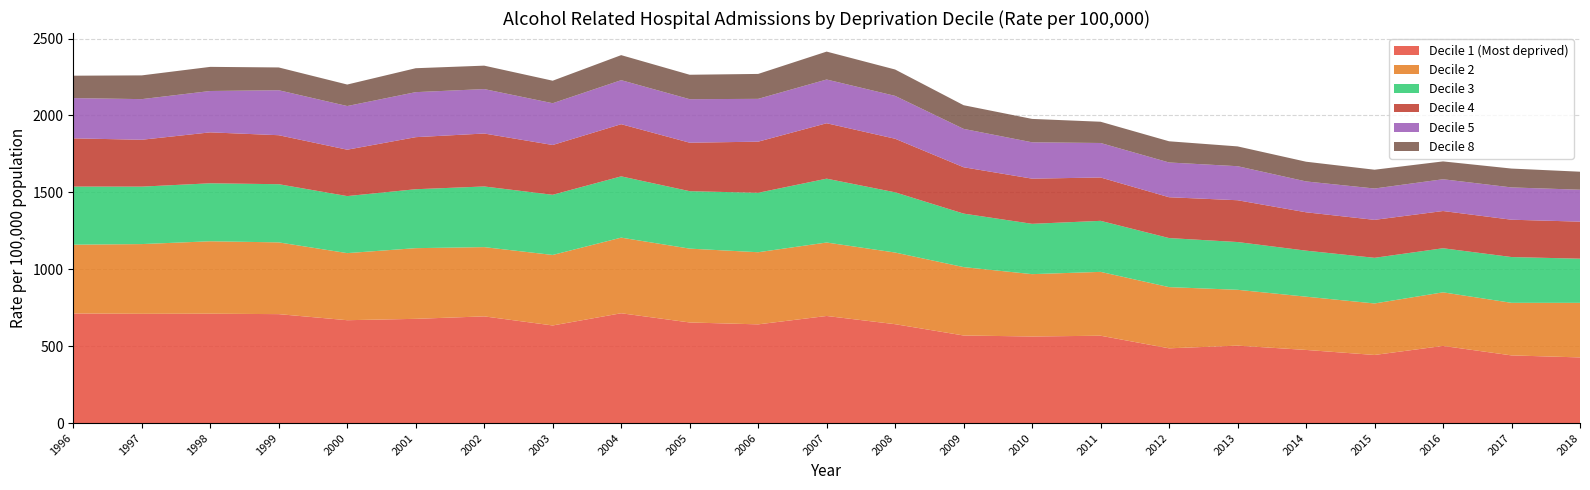

Reading right to left, what are all the values shown in this chart?

Decile 1 (Most deprived): 2018=426.8	2017=440.0	2016=501.6	2015=442.8	2014=475.5	2013=503.5	2012=486.0	2011=567.9	2010=562.9	2009=569.4	2008=642.9	2007=696.3	2006=641.8	2005=654.1	2004=714.0	2003=634.6	2002=693.7	2001=677.7	2000=668.8	1999=708.3	1998=711.1	1997=710.4	1996=712.6
Decile 2: 2018=354.9	2017=341.8	2016=348.4	2015=334.9	2014=346.3	2013=363.1	2012=397.9	2011=415.2	2010=405.4	2009=444.7	2008=465.9	2007=477.7	2006=469.0	2005=480.2	2004=491.7	2003=458.5	2002=450.3	2001=459.6	2000=436.2	1999=466.5	1998=471.0	1997=453.4	1996=447.3
Decile 3: 2018=287.1	2017=297.7	2016=286.7	2015=296.8	2014=299.3	2013=310.5	2012=319.0	2011=331.8	2010=327.2	2009=347.9	2008=391.6	2007=415.2	2006=386.5	2005=373.5	2004=398.5	2003=391.2	2002=394.4	2001=383.2	2000=370.9	1999=378.3	1998=377.0	1997=373.6	1996=377.8
Decile 4: 2018=240.9	2017=242.7	2016=242.1	2015=246.8	2014=249.4	2013=271.8	2012=265.5	2011=281.9	2010=293.7	2009=301.4	2008=348.3	2007=360.3	2006=332.4	2005=315.2	2004=339.2	2003=323.8	2002=344.3	2001=338.5	2000=301.6	1999=318.6	1998=331.2	1997=304.7	1996=313.6
Decile 5: 2018=207.6	2017=210.0	2016=206.6	2015=203.8	2014=200.7	2013=221.3	2012=226.0	2011=224.3	2010=236.4	2009=249.5	2008=278.7	2007=284.4	2006=278.4	2005=282.9	2004=286.2	2003=271.6	2002=289.0	2001=292.7	2000=283.9	1999=292.4	1998=268.9	1997=264.2	1996=261.8
Decile 8: 2018=117.1	2017=122.6	2016=116.0	2015=122.2	2014=128.2	2013=128.8	2012=137.8	2011=138.2	2010=152.1	2009=153.9	2008=171.5	2007=181.5	2006=162.1	2005=158.9	2004=162.8	2003=146.4	2002=152.3	2001=155.6	2000=139.8	1999=148.2	1998=156.9	1997=154.4	1996=145.6